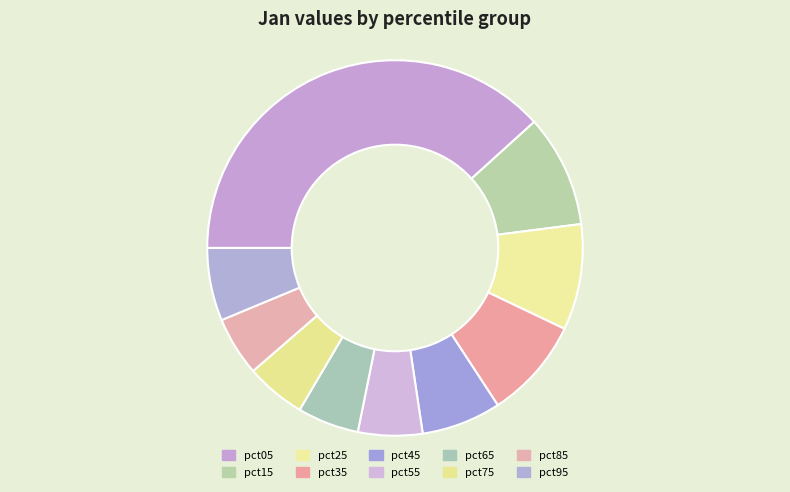

To the nearest percent, what is the difference between the largest and smallest slice percentages?

33%